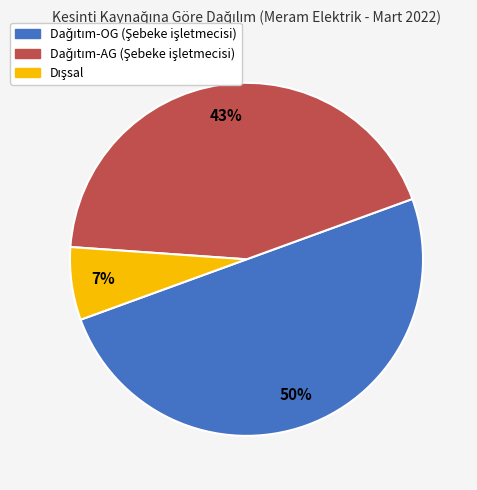

To the nearest percent, what is the difference between the largest and smallest slice percentages?

43%